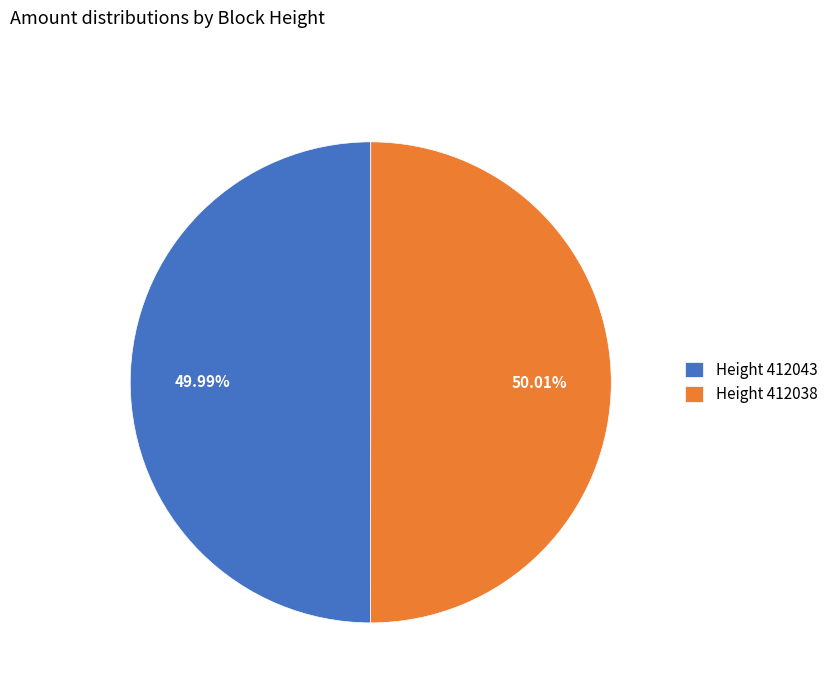

Do Height 412043 and Height 412038 together represent more than half of the pie?

Yes